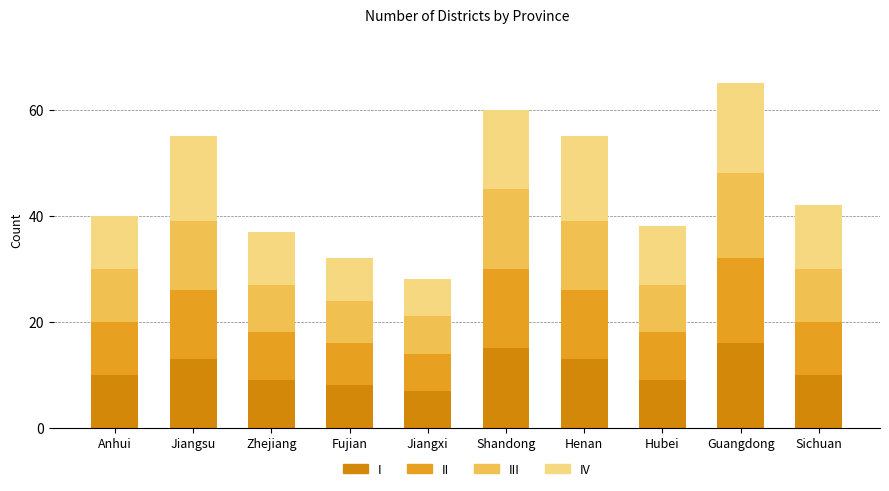

Does the chart contain stacked bars?

Yes